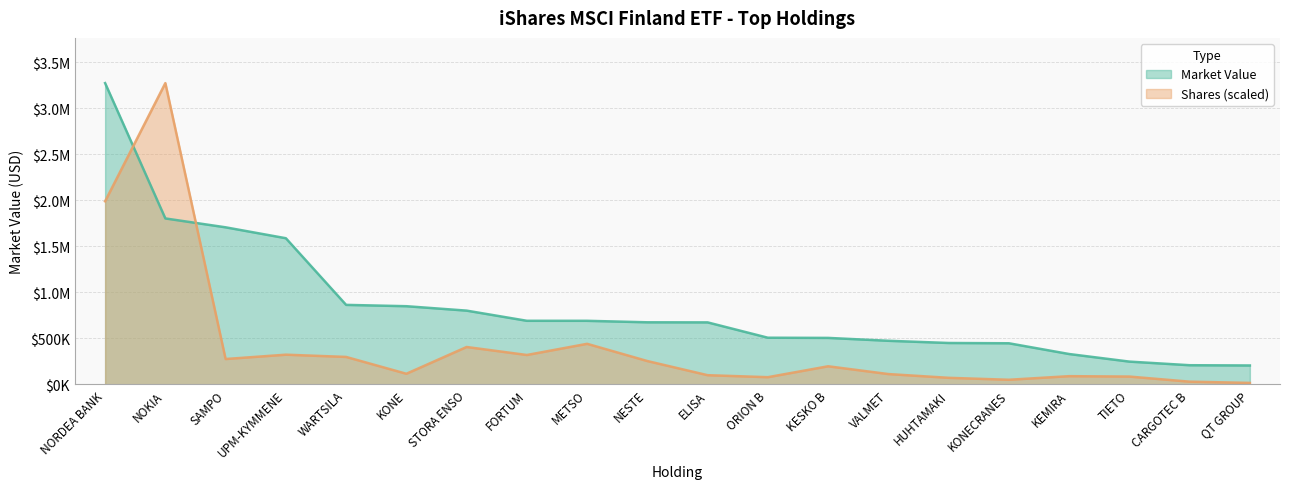

The value of Market Value at ORION B is 860781.3. True or false?

False